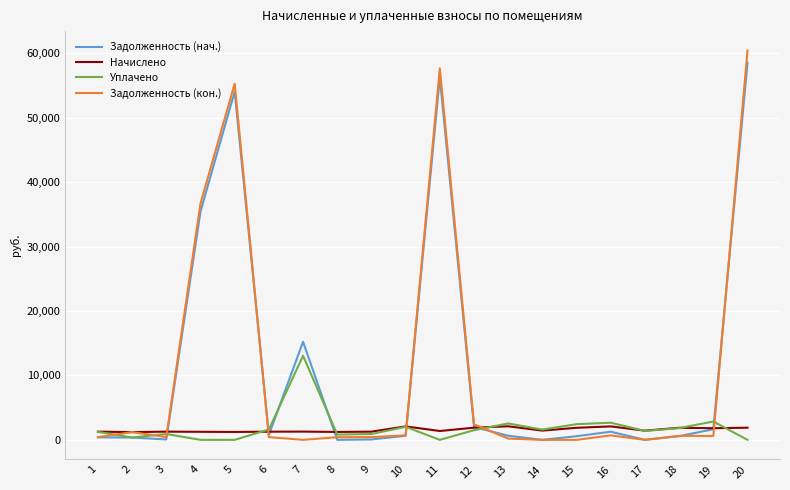

At which label does Задолженность (кон.) reach its peak?

20